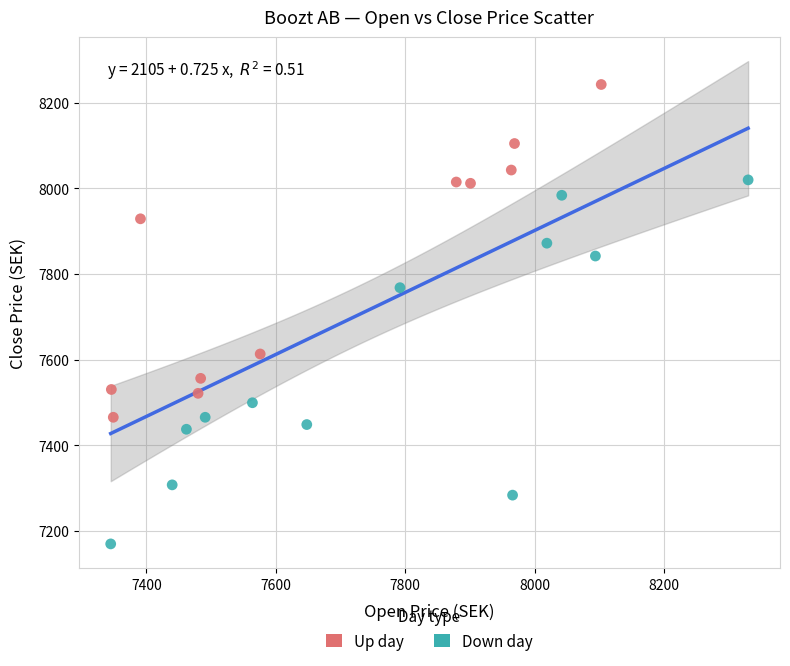

Which series has the largest Y range (max minus min)?

Down day